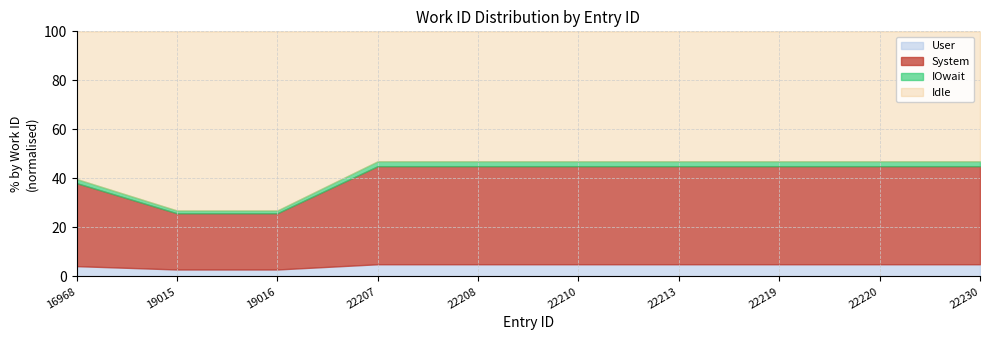

Where is the data nearest to the value 5972?

16968